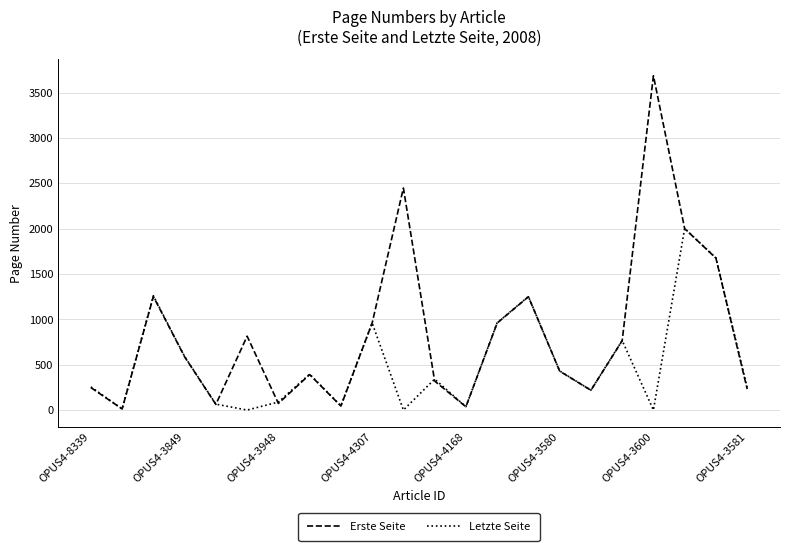

Rank the series by their average value, from lowest to highest.

Letzte Seite, Erste Seite